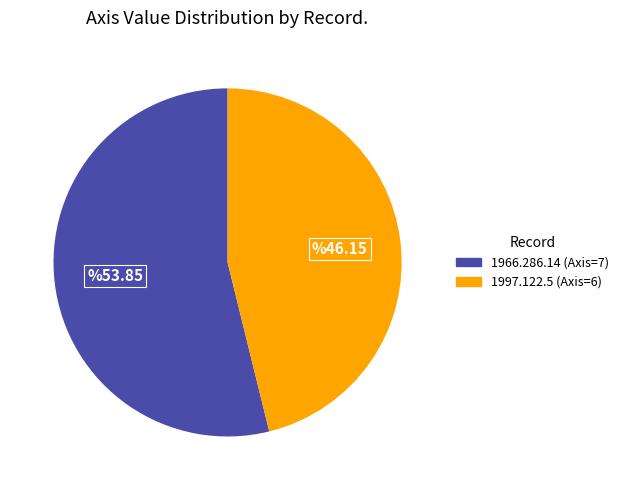

Which category has the smallest portion of the pie?

1997.122.5